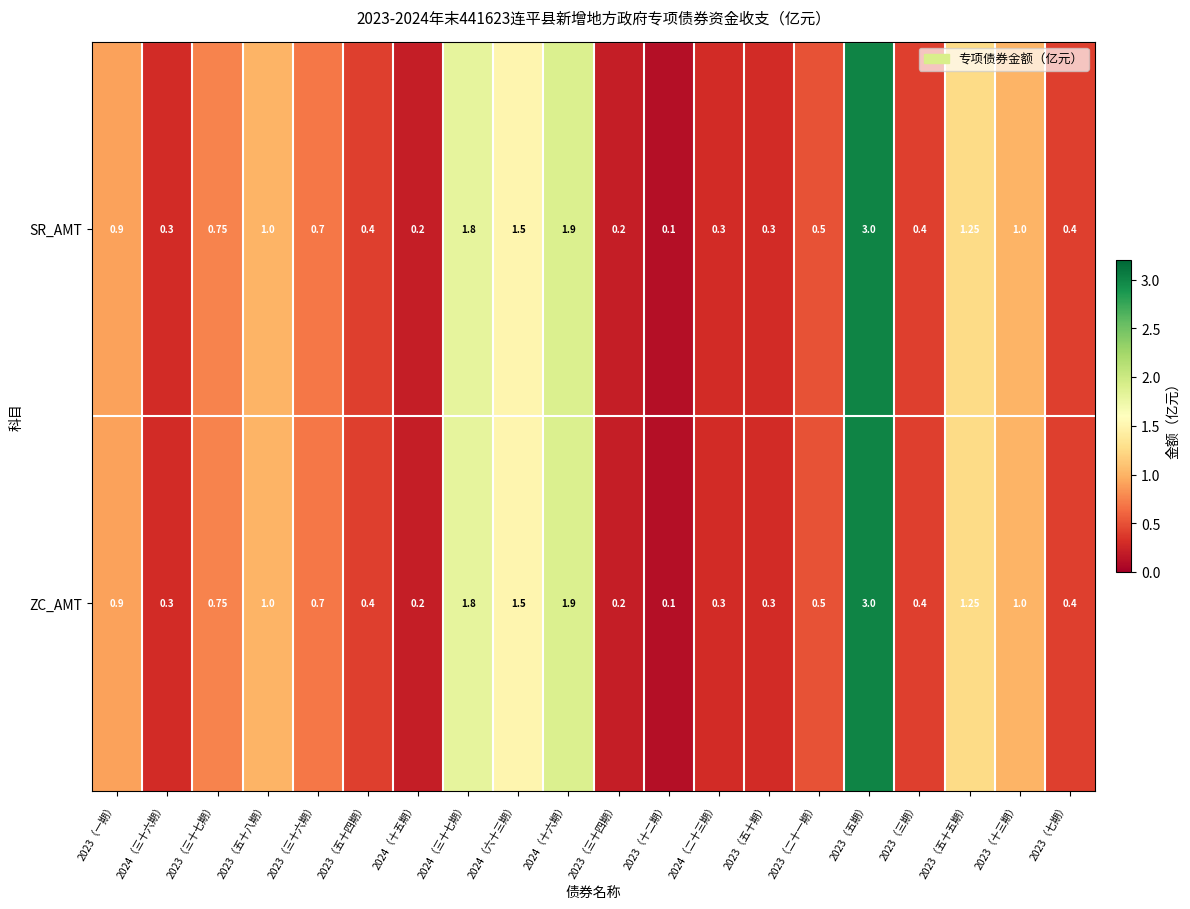

Is the value of SR_AMT at 2023（五十期） greater than the value of ZC_AMT at 2023（三十七期）?

No